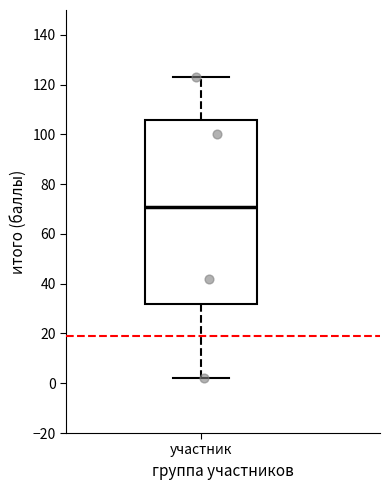

Read this box plot against the y-axis: the position of the median line, the range covered by the box, and the ends of both whiskers. The values are not printed on the chart, so give them approximately, as read against the axis.

median 72, box 32 to 106, whiskers 2 to 124